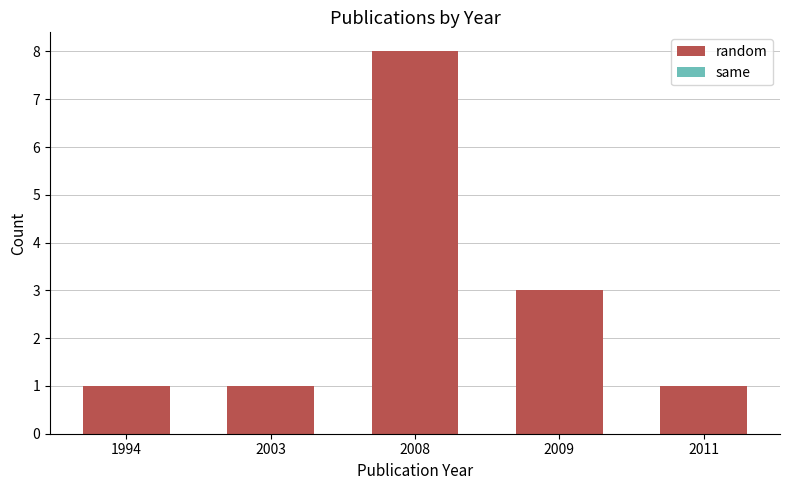

What is the difference between the values at 2008 and 1994?

7